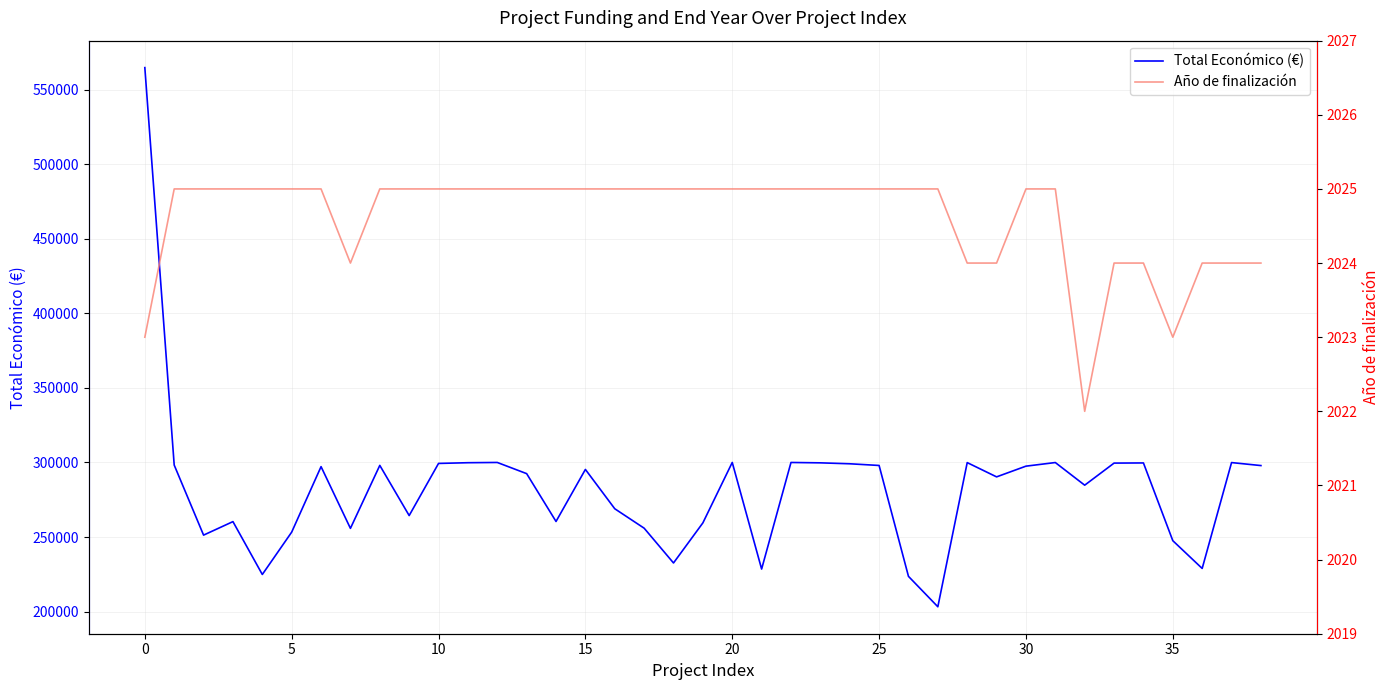

What are all the series names shown in the legend?

Total Económico (€), Año de finalización